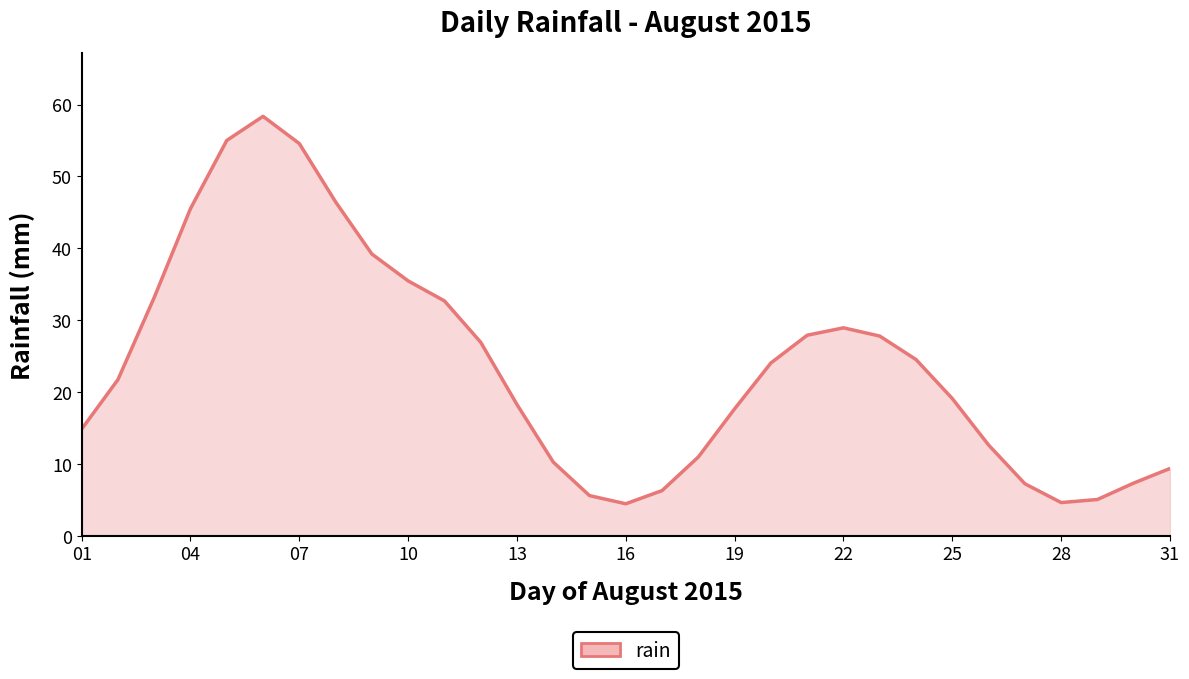

What is the greatest value displayed?

58.4